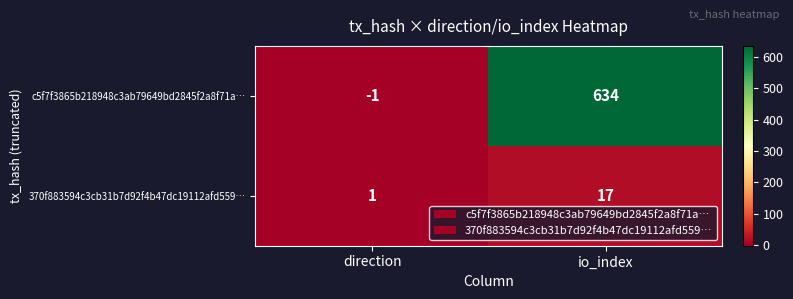

Is it true that c5f7f3865b218948c3ab79649bd2845f2a8f71a… equals -1 at direction?

True